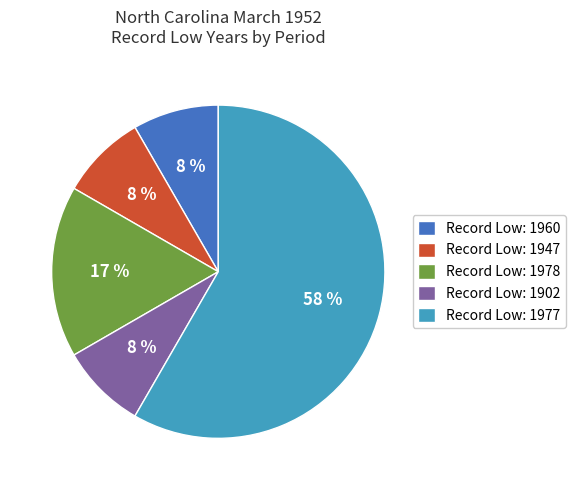

Count the number of slices in the pie.

5